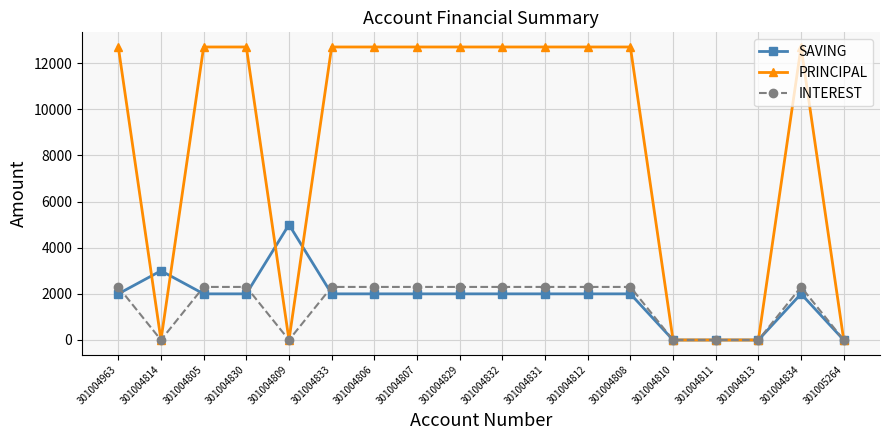

What are all the series names shown in the legend?

SAVING, PRINCIPAL, INTEREST